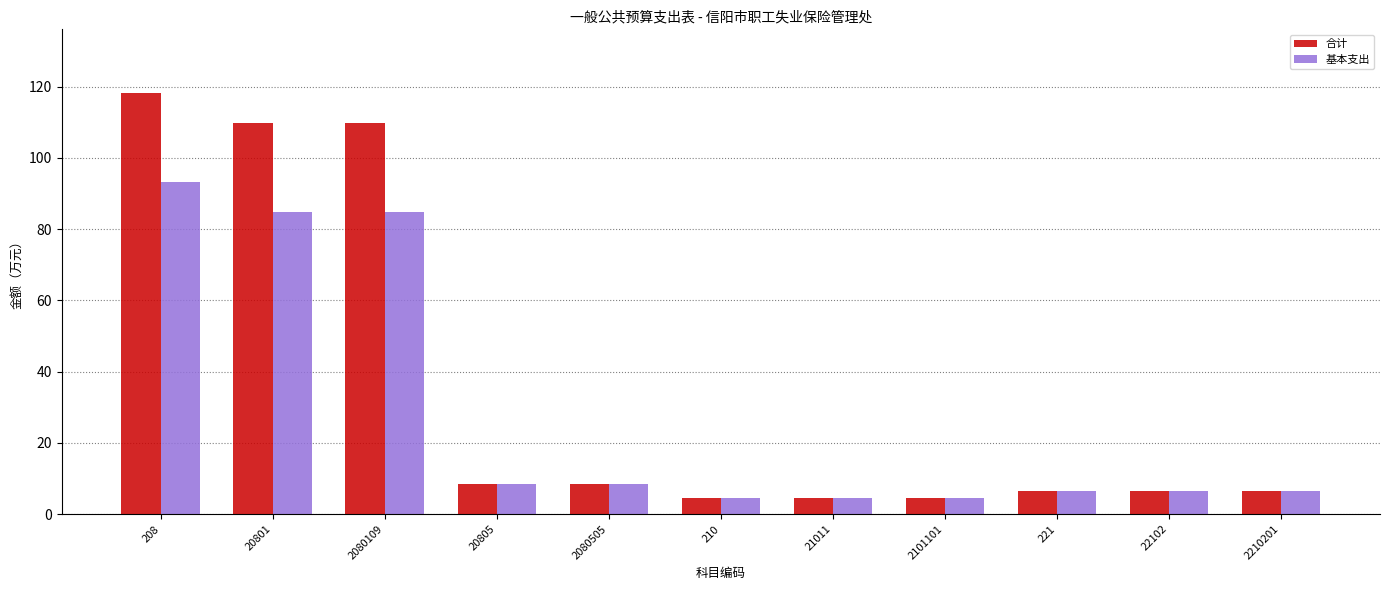

What is the approximate value of 基本支出 at 2210201?

6.4